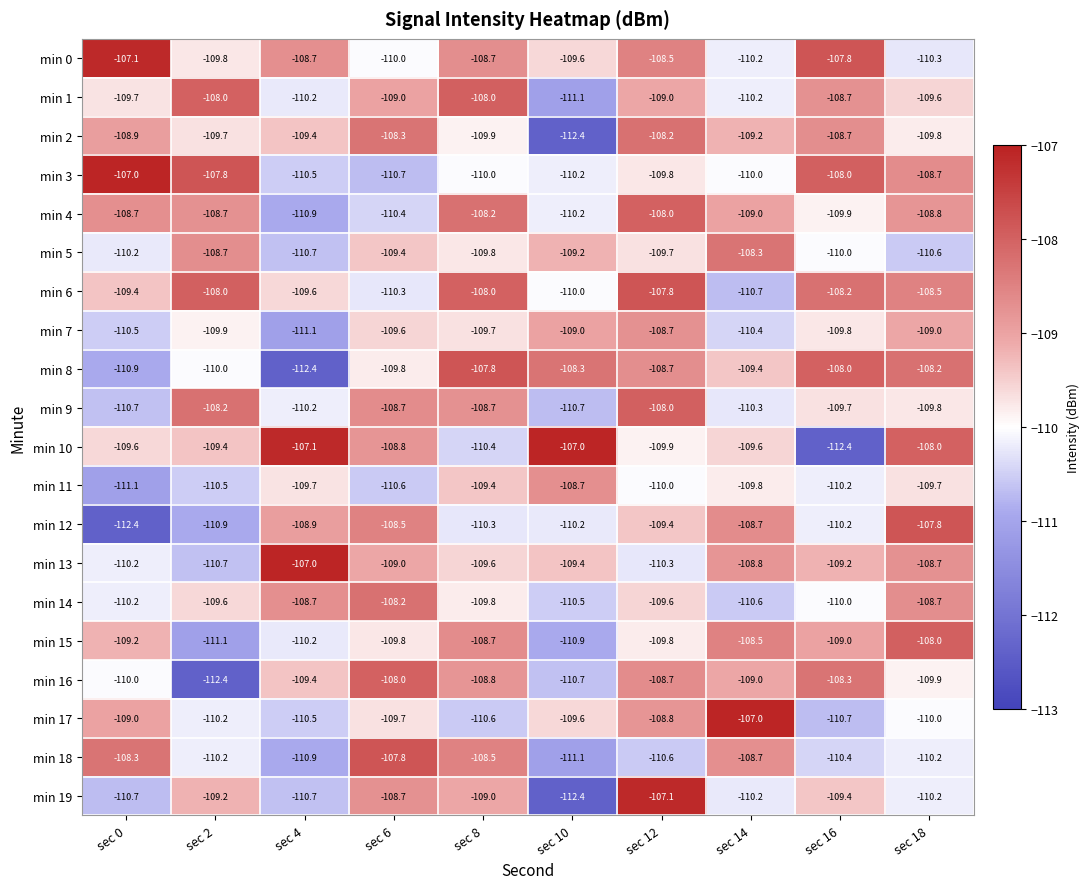

How many distinct data groups are displayed?

20